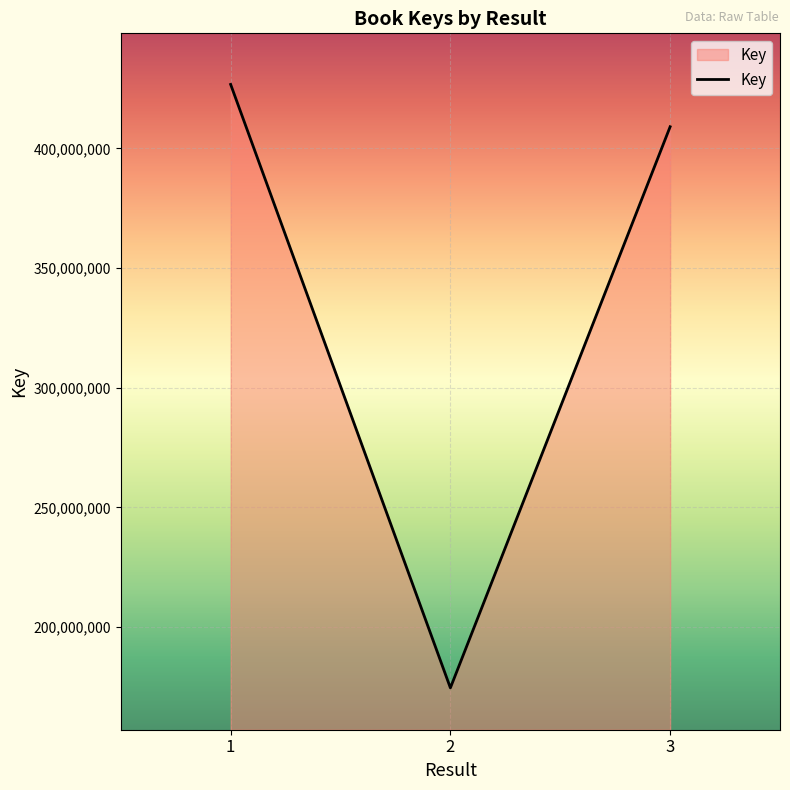

The chart shows a value of 426682178 at 1. True or false?

True